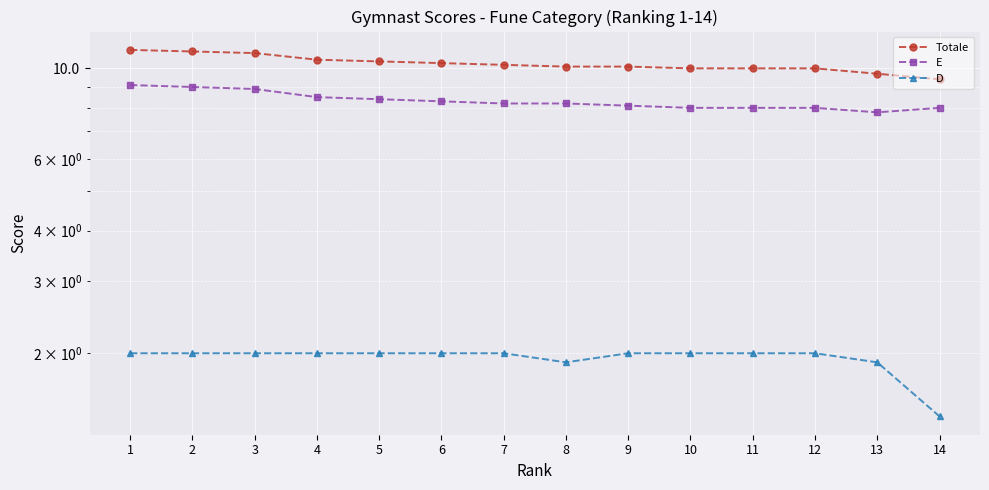

True or false: E and D cross at least once.

False